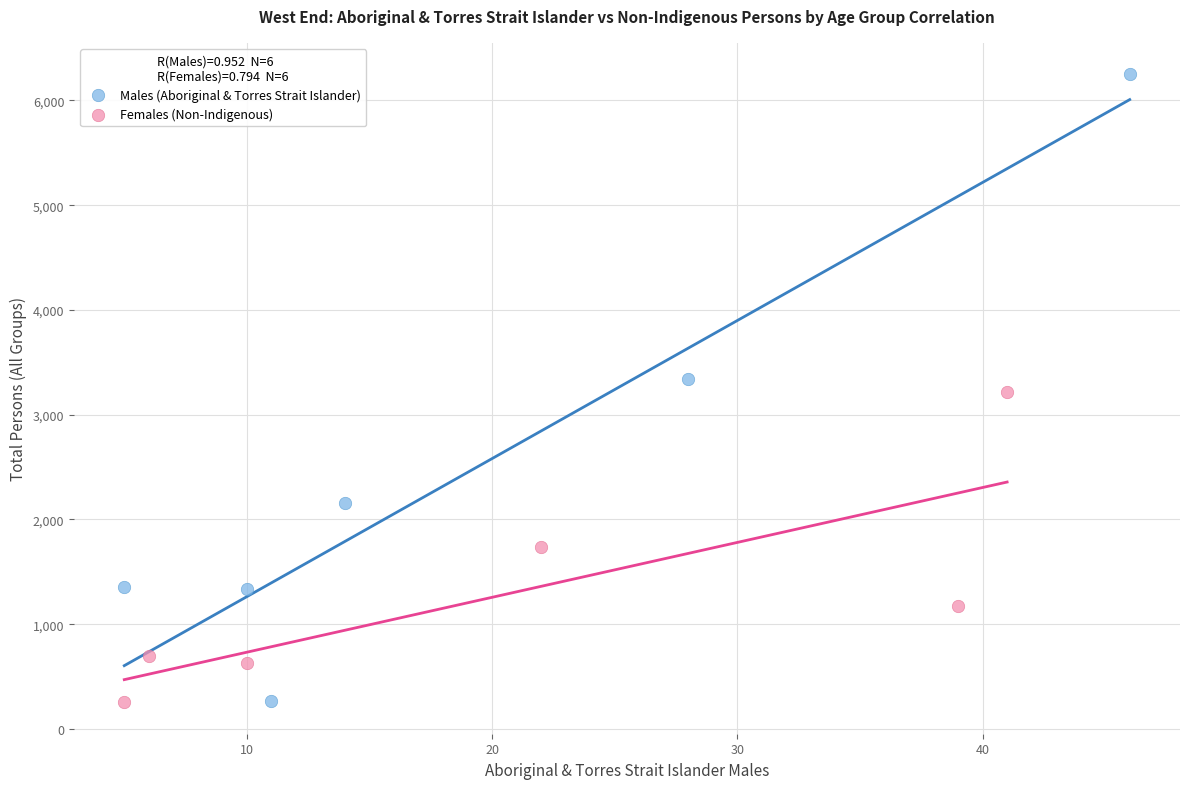

Which series has the widest spread of Y values?

Males (Aboriginal & Torres Strait Islander)